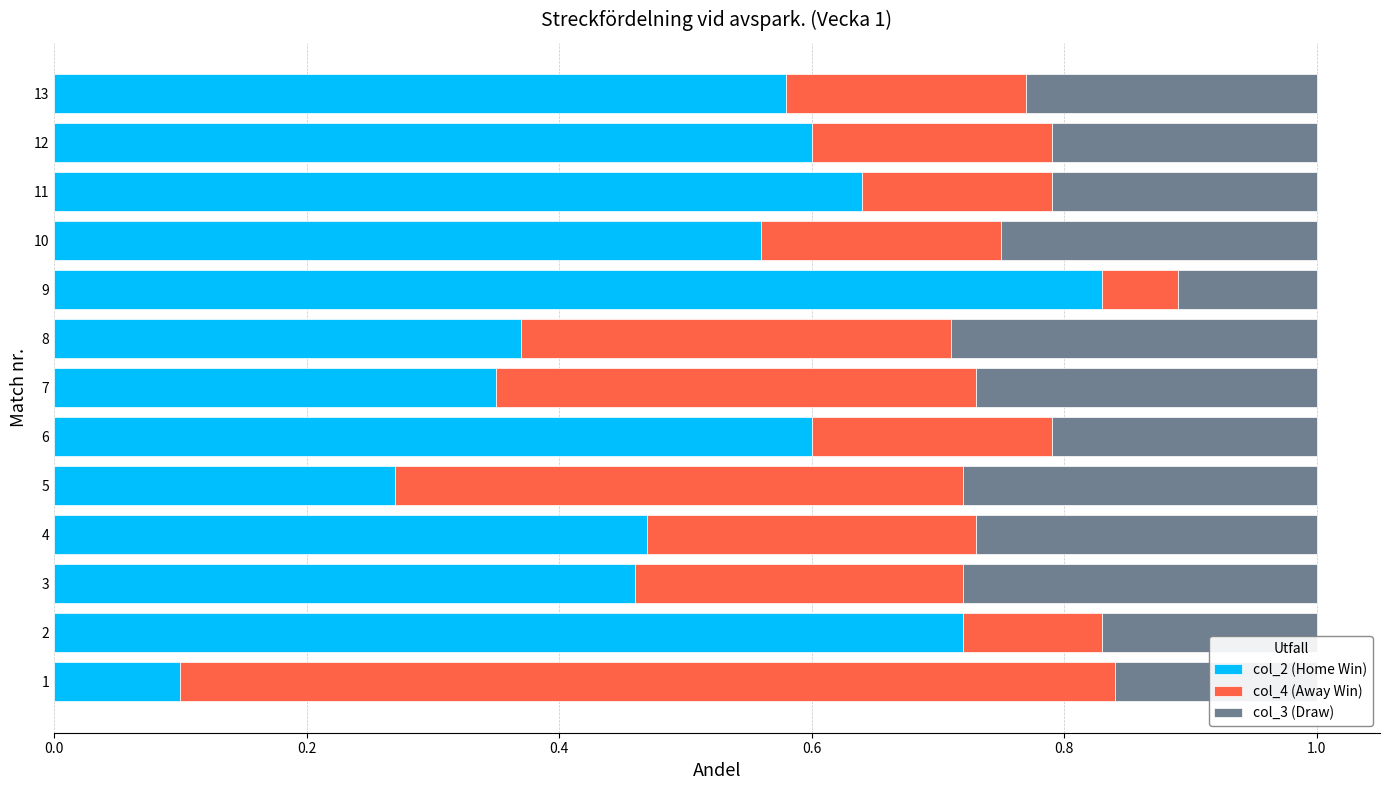

What is the total value across all series at 9?

1.0